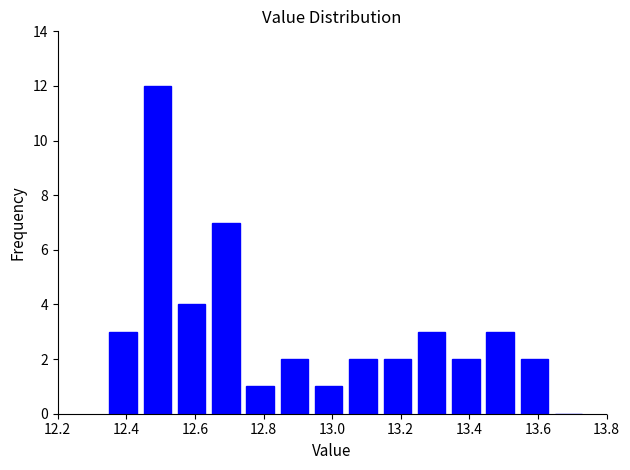

Reading left to right, transcribe this chart: for each bar, give the range it covers on the x-axis and its height. Neither the bar edges nor the heights are printed on the chart, so give them approximately, as read against the axes.

12.35 to 12.45: 3
12.45 to 12.55: 12
12.55 to 12.65: 4
12.65 to 12.75: 7
12.75 to 12.85: 1
12.85 to 12.95: 2
12.95 to 13.05: 1
13.05 to 13.15: 2
13.15 to 13.25: 2
13.25 to 13.35: 3
13.35 to 13.45: 2
13.45 to 13.55: 3
13.55 to 13.65: 2
13.65 to 13.75: 0